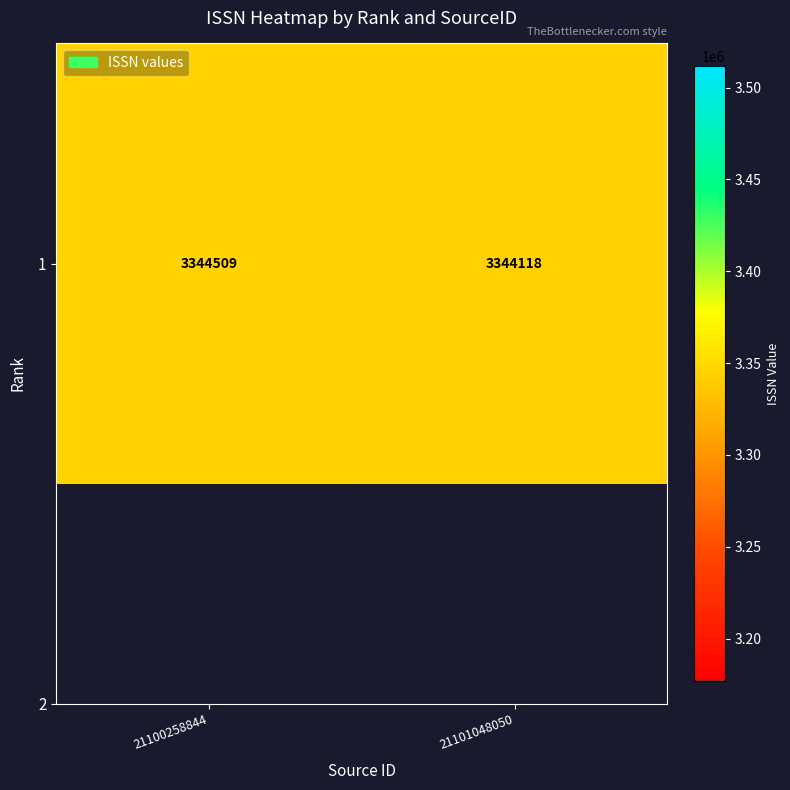

Reading left to right, list all the values displayed in this chart.

3344509	3344118